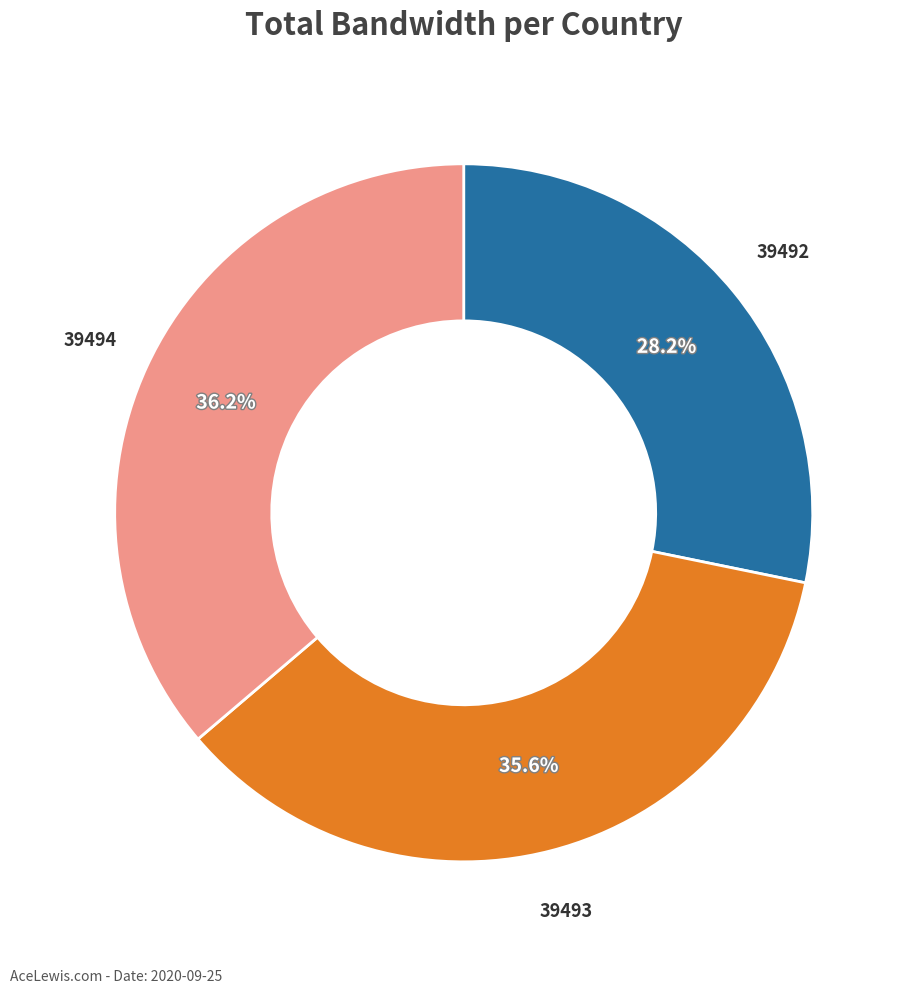

Count the number of slices in the pie.

3